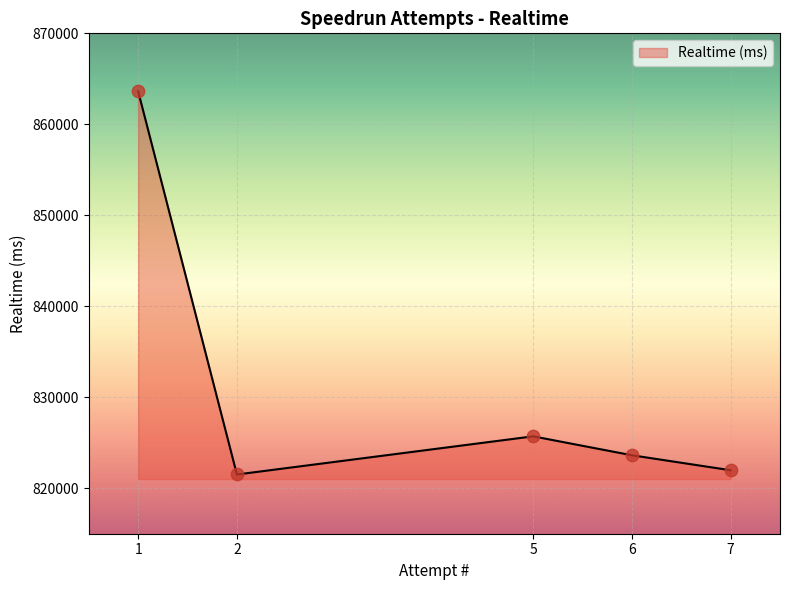

Approximately how many times larger is the value at 5 compared to 6?

1.0